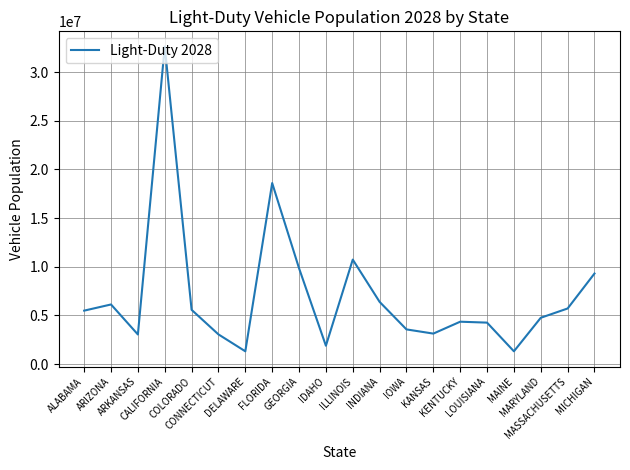

Is it true that the value at ARKANSAS is 3042541.6?

True